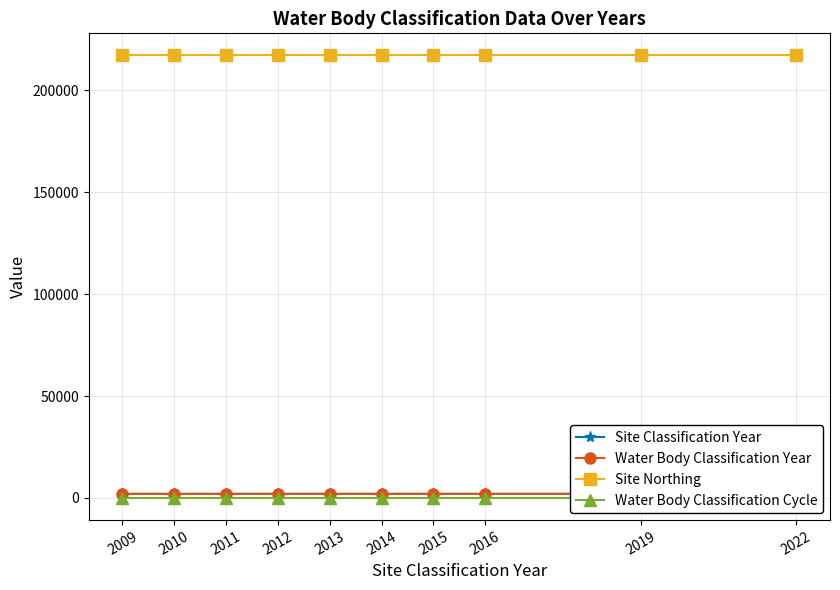

Reading left to right, list all the values displayed in this chart.

Site Classification Year: 2009	2010	2011	2012	2013	2014	2015	2016	2019	2022
Water Body Classification Year: 2009	2010	2011	2012	2013	2014	2015	2016	2019	2022
Site Northing: 217000	217000	217000	217000	217000	217000	217000	217000	217000	217000
Water Body Classification Cycle: 1	1	1	1	1	2	2	2	3	3